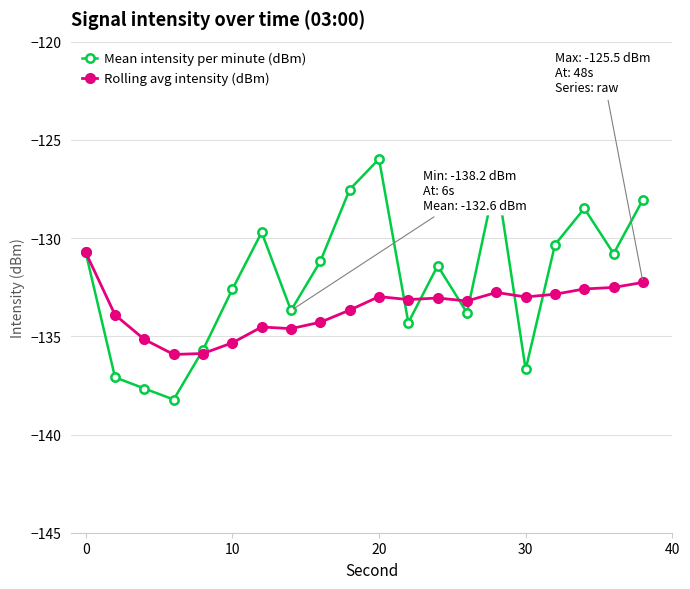

Which series has the widest spread of values?

Mean intensity per minute (dBm)